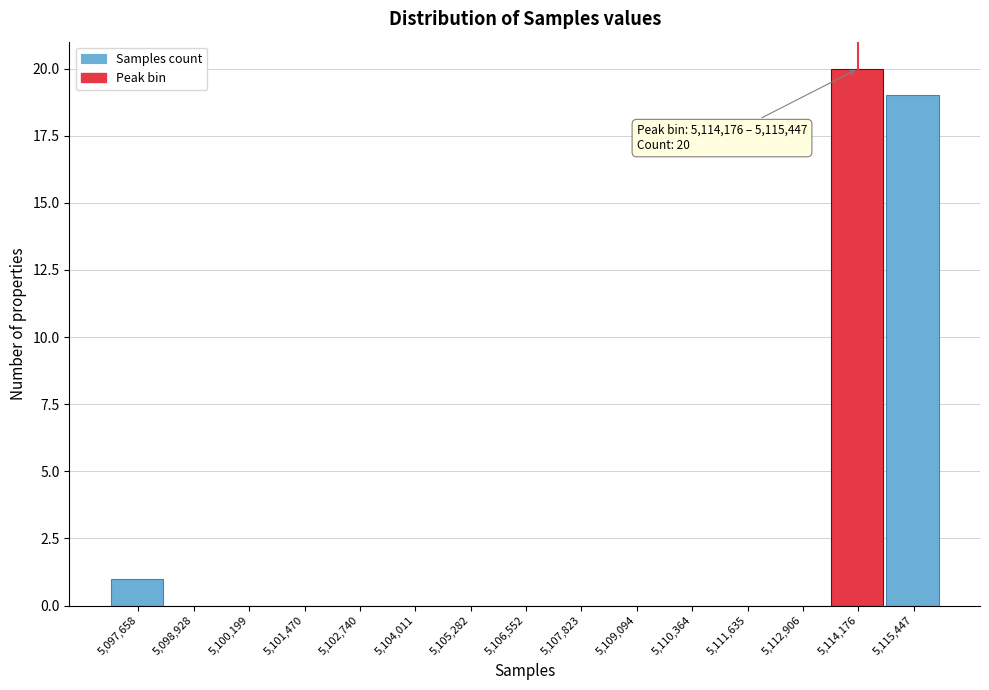

Reading left to right, extract all data points from this chart.

5,097,658=1	5,098,928=0	5,100,199=0	5,101,470=0	5,102,740=0	5,104,011=0	5,105,282=0	5,106,552=0	5,107,823=0	5,109,094=0	5,110,364=0	5,111,635=0	5,112,906=0	5,114,176=20	5,115,447=19